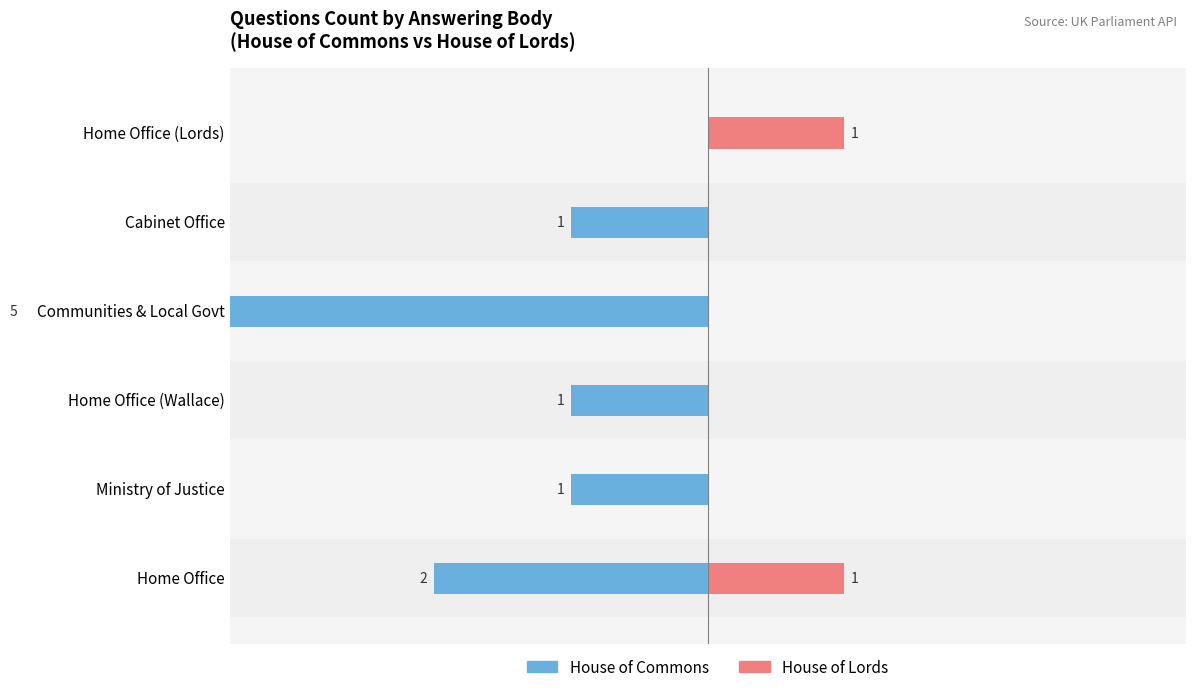

Reading left to right, transcribe all the data shown in this chart.

House of Commons: -2	-1	-1	-5	-1	0
House of Lords: 1	0	0	0	0	1